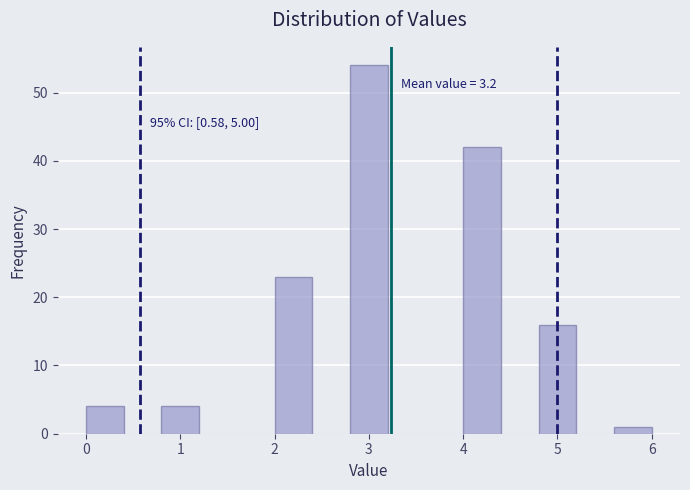

Which range on the x-axis has the tallest bar?

2.8 to 3.2